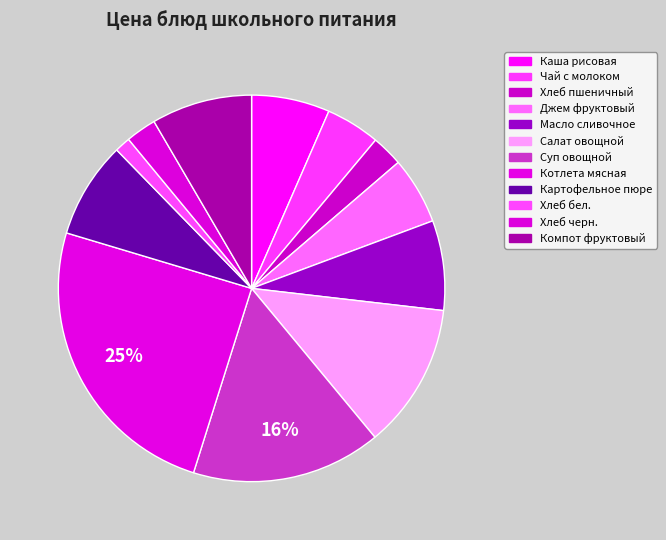

To the nearest percent, what is the difference between the Хлеб бел. and Чай с молоком slice percentages?

3%